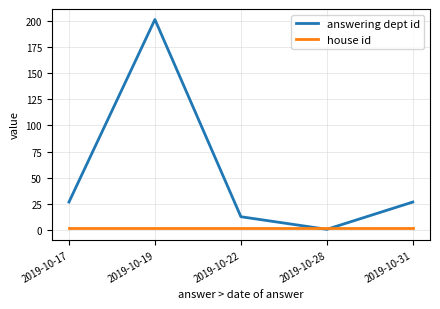

The value of answering dept id at 2019-10-22 is 13. True or false?

True